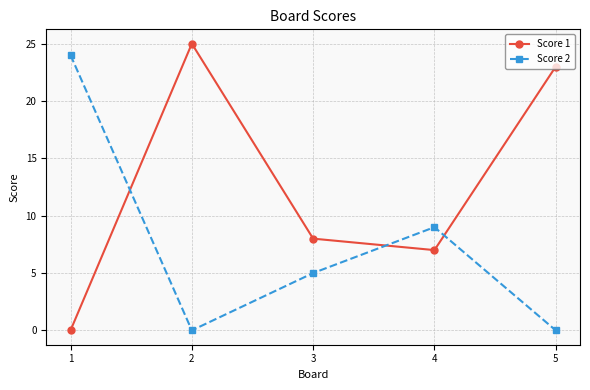

What is the difference between the highest and lowest values at 2?

25